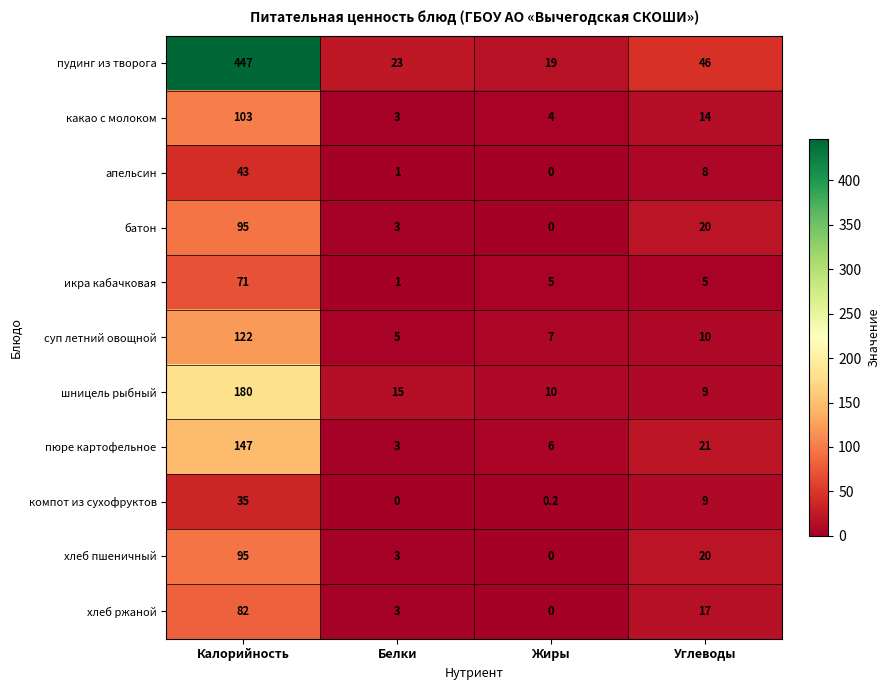

What is the spread (max minus min) of values at Жиры?

19.0